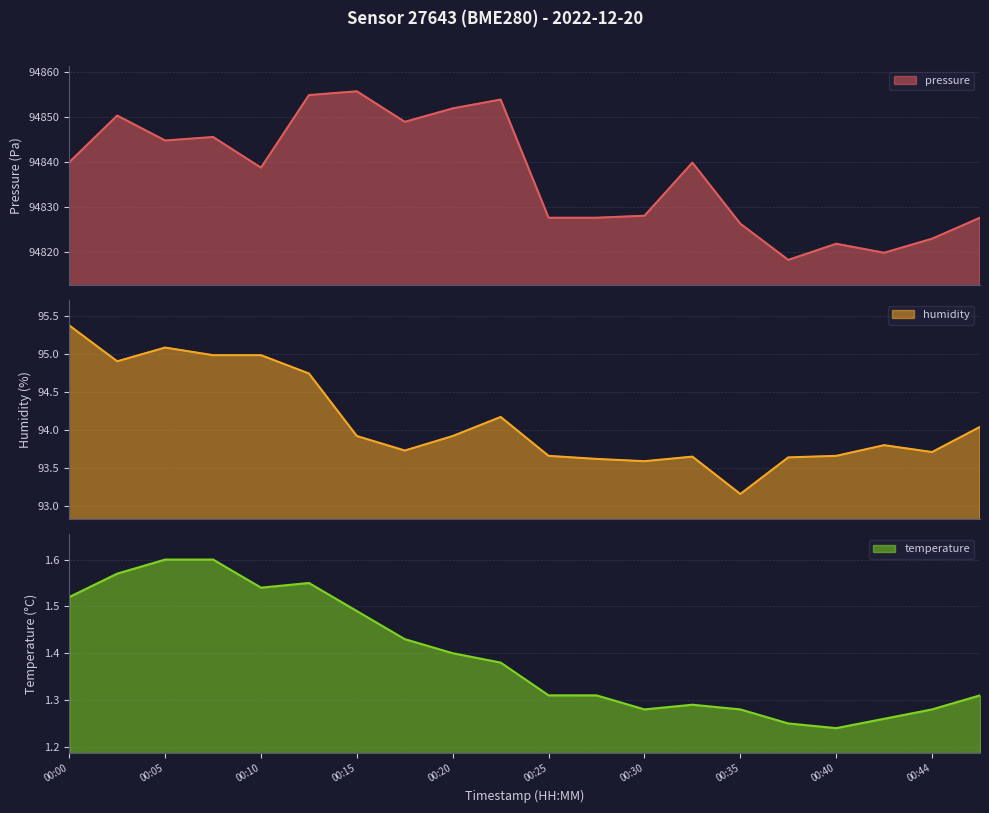

The value of humidity at 00:18 is 93.7. True or false?

True